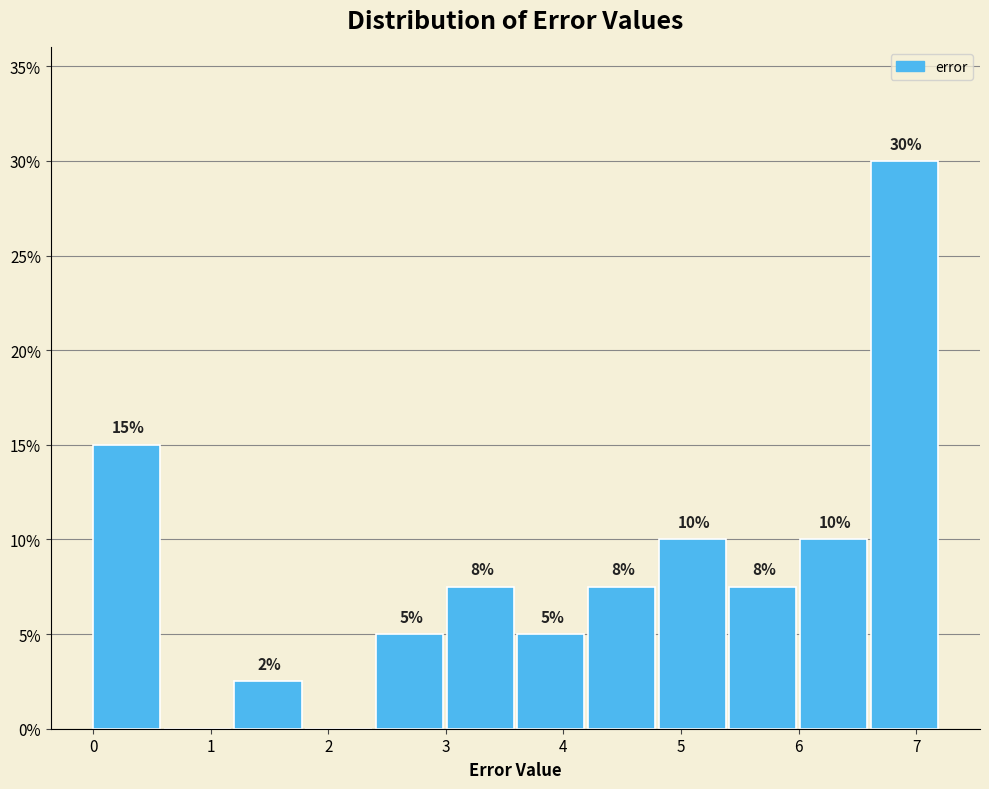

Over which range of the x-axis is the bar tallest?

6.6 to 7.2